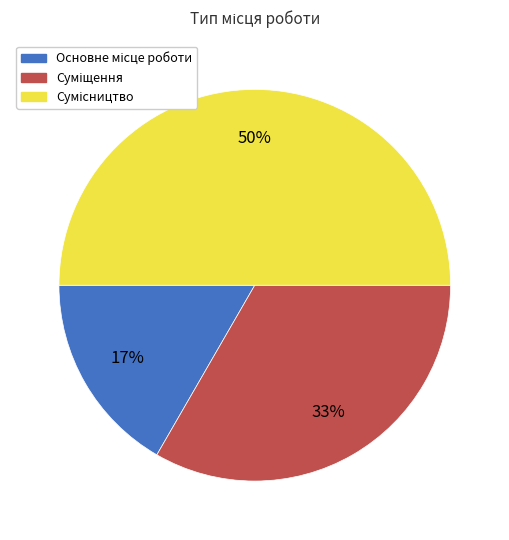

To the nearest percent, what is the difference between the largest and smallest slice percentages?

33%